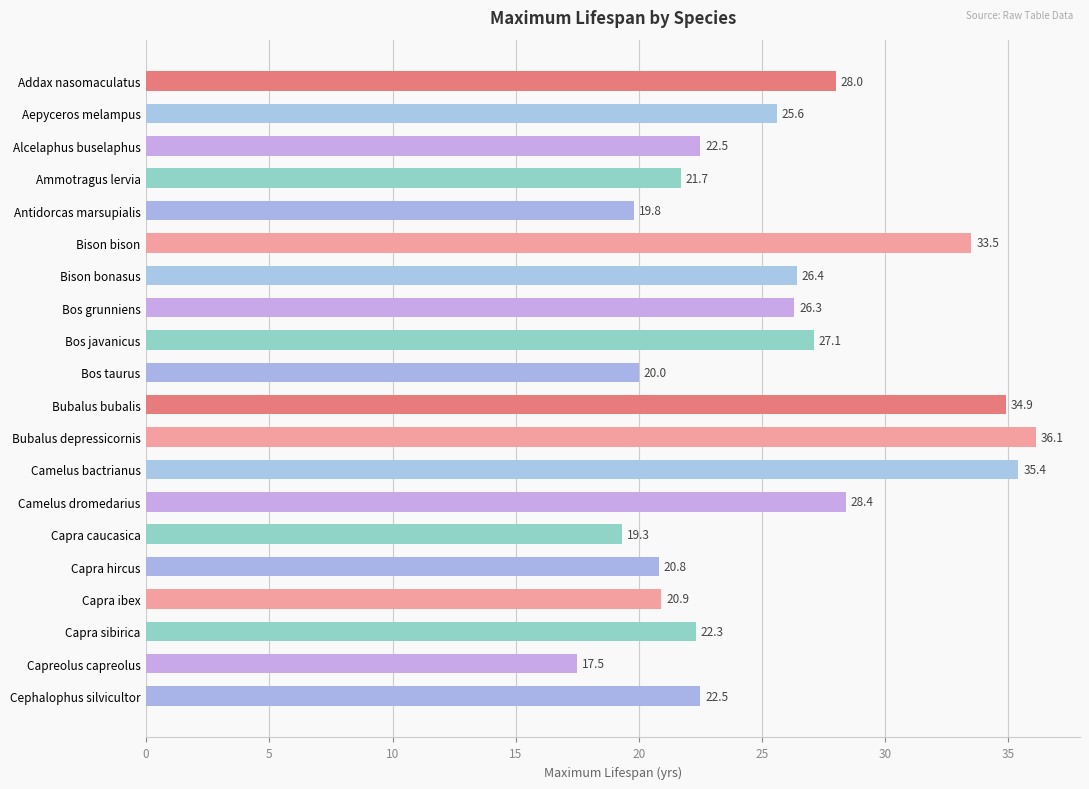

Is it true that the value at Capra hircus is 32.6?

False